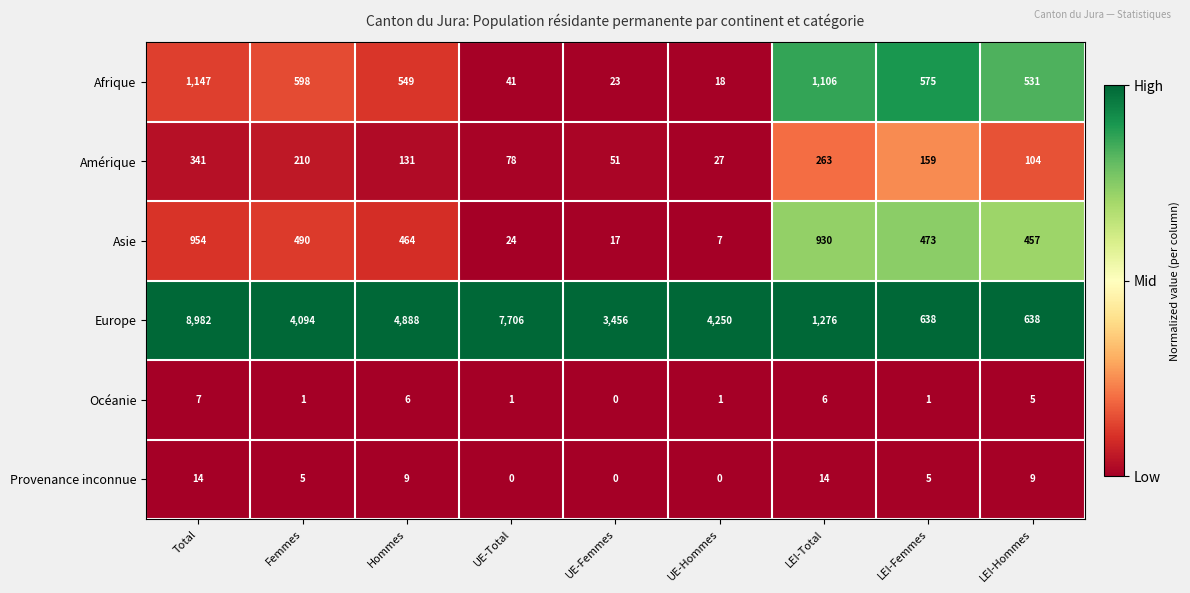

At which category does the chart reach its peak across all series?

Total